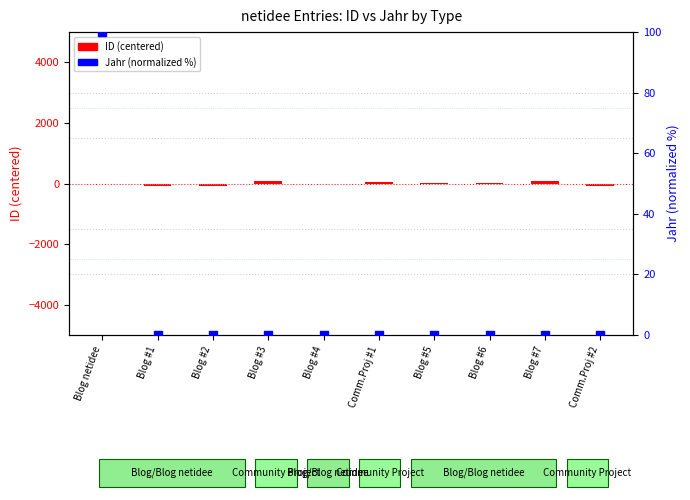

At which category is the sum across all series the highest?

Blog netidee